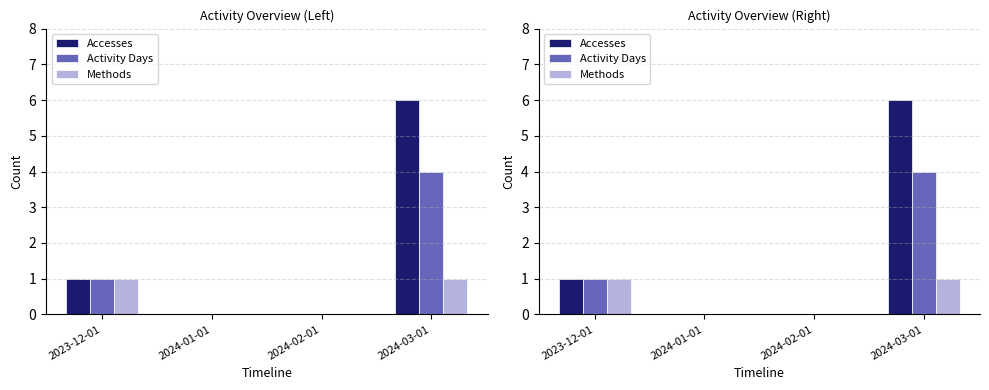

What are all the series names shown in the legend?

Accesses, Activity Days, Methods